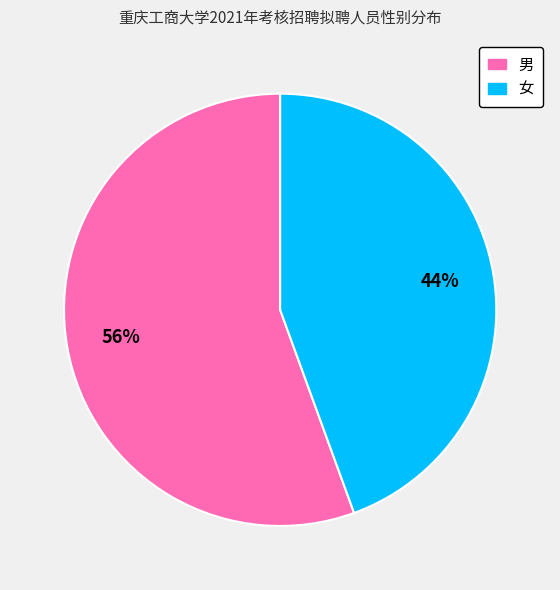

Is it true that 男 is 56% of the pie?

True